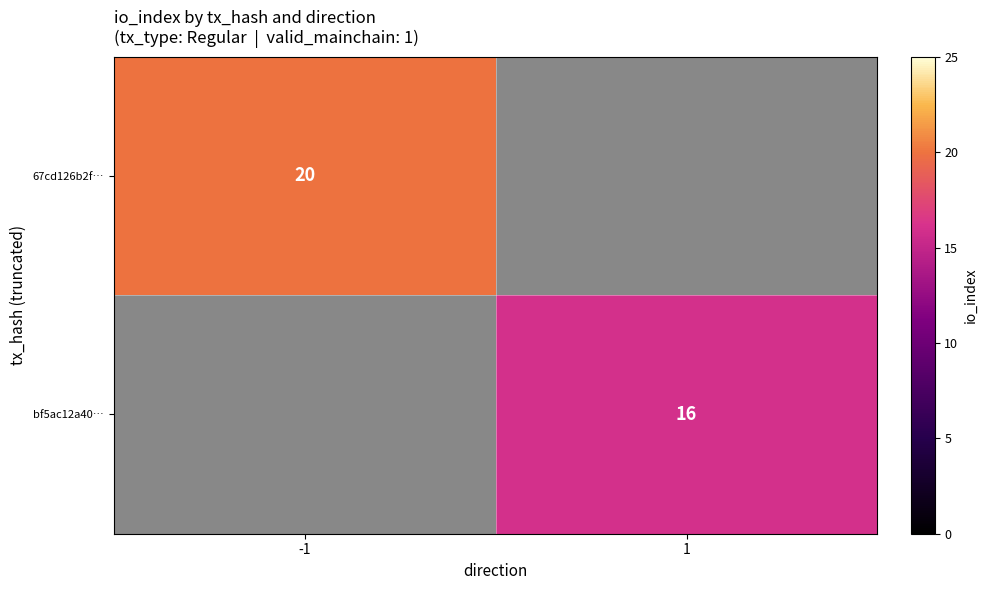

True or false: bf5ac12a40… has a value of 16 at 1.

True